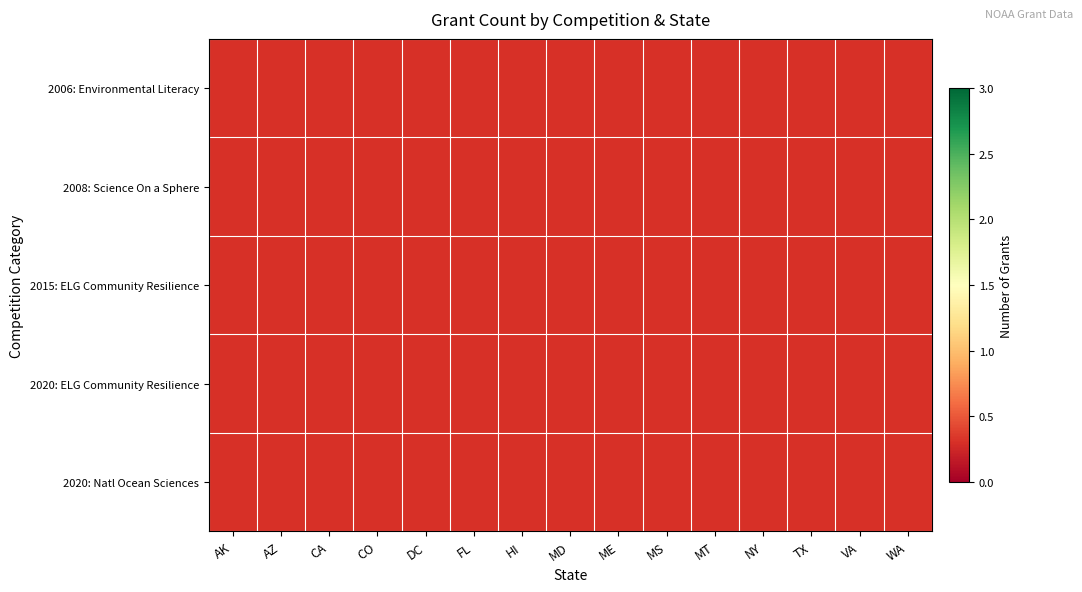

Is the value of 2008: Science On a Sphere at AK greater than the value of 2015: ELG Community Resilience at ME?

No